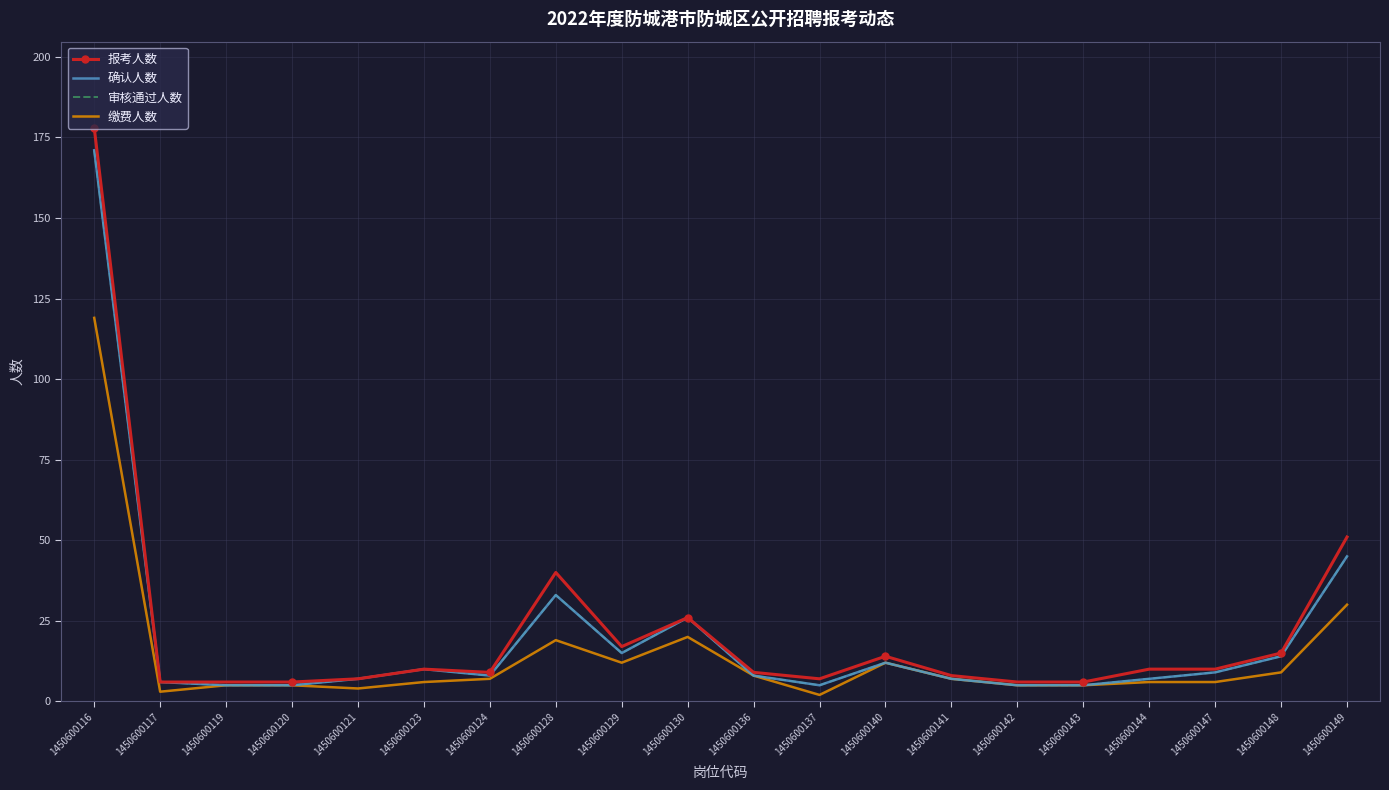

Which series has the largest total across all categories?

报考人数